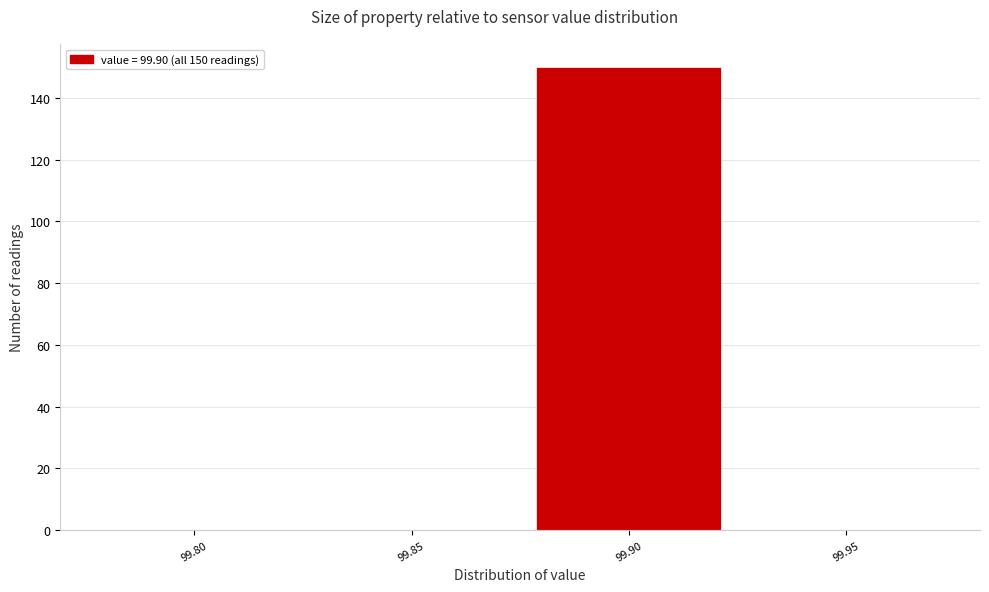

Reading left to right, transcribe all the data shown in this chart.

99.80=0	99.85=0	99.90=150	99.95=0